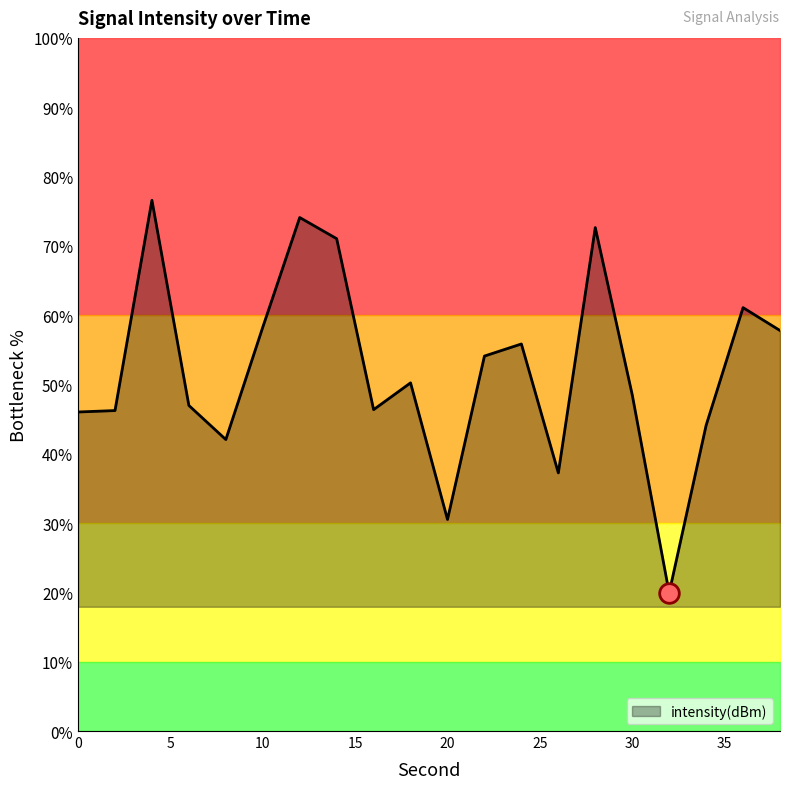

What is the change in value from 16 to 28?

+26.3